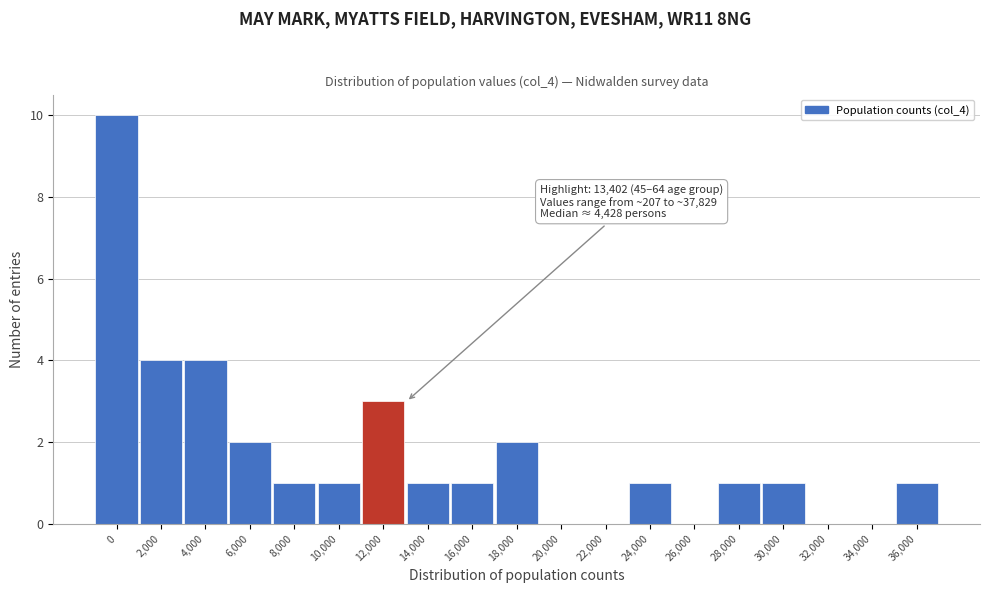

Reading left to right, what are all the values shown in this chart?

0=10	2,000=4	4,000=4	6,000=2	8,000=1	10,000=1	12,000=3	14,000=1	16,000=1	18,000=2	20,000=0	22,000=0	24,000=1	26,000=0	28,000=1	30,000=1	32,000=0	34,000=0	36,000=1